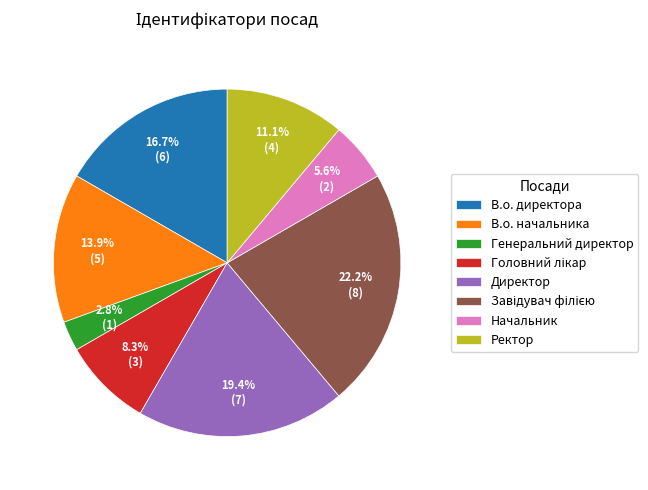

How much of the chart is everything except Начальник?

94.4%